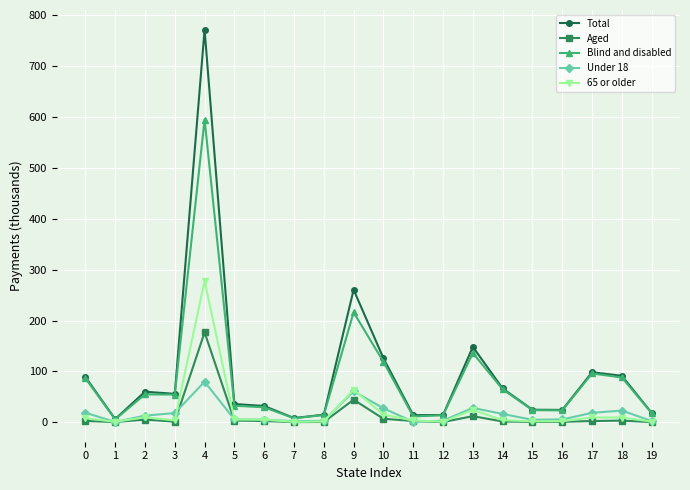

How many values in the Aged series are below 2?

9